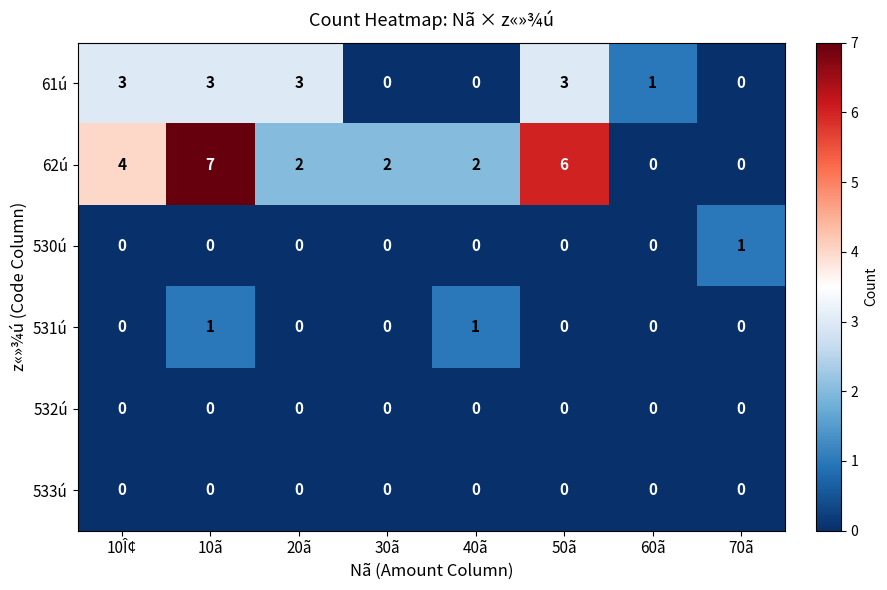

How many series are shown in this chart?

6